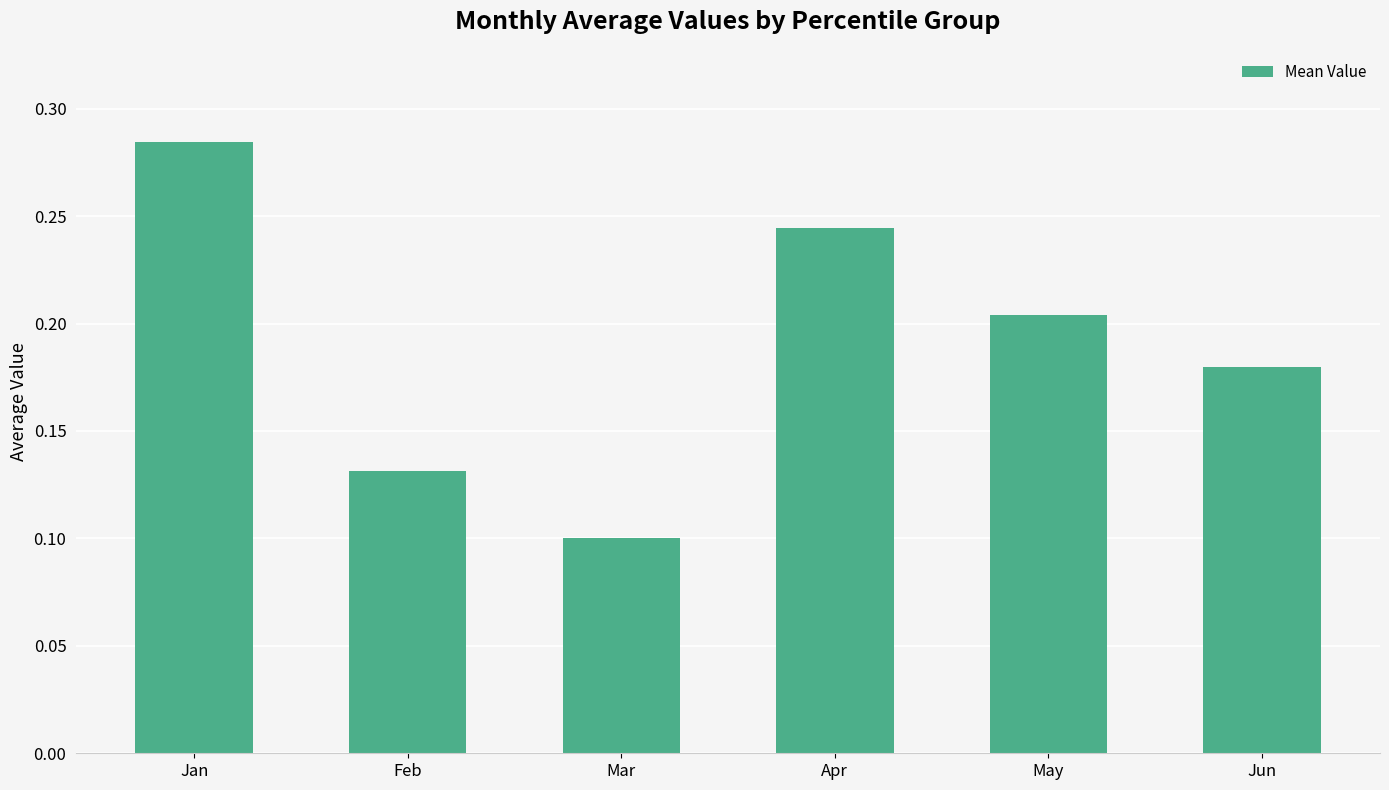

Is it true that the value at Apr is 0.1?

False